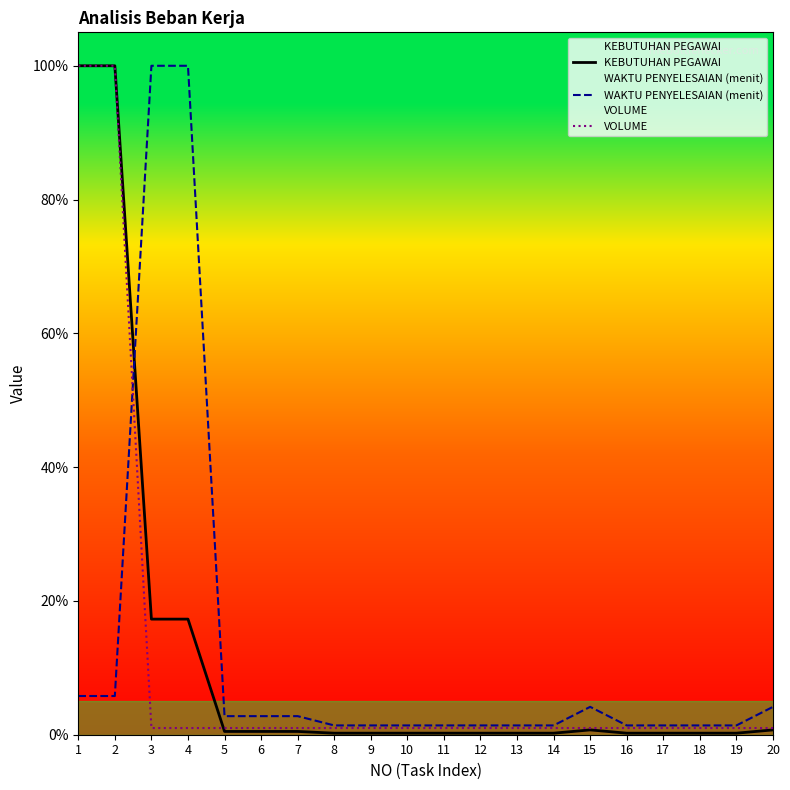

After their last crossing, which series has the higher values: KEBUTUHAN PEGAWAI or WAKTU PENYELESAIAN (menit)?

WAKTU PENYELESAIAN (menit)